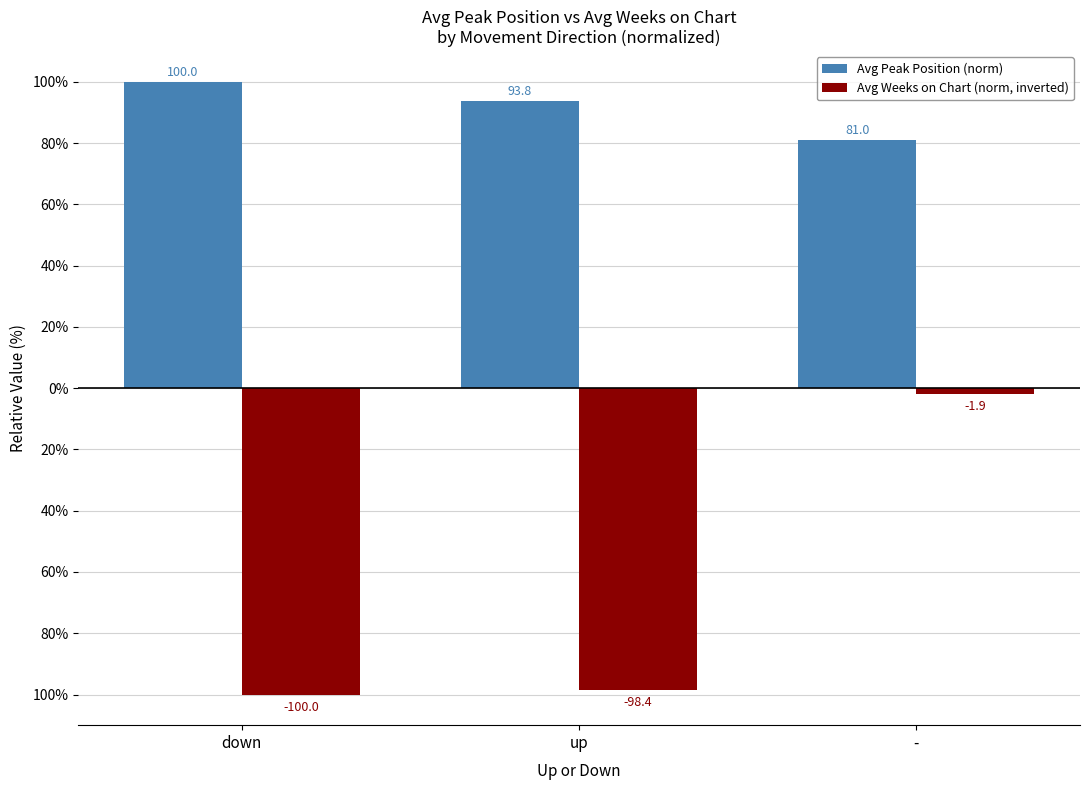

Is it true that Avg Weeks on Chart (norm, inverted) equals -131.8 at down?

False